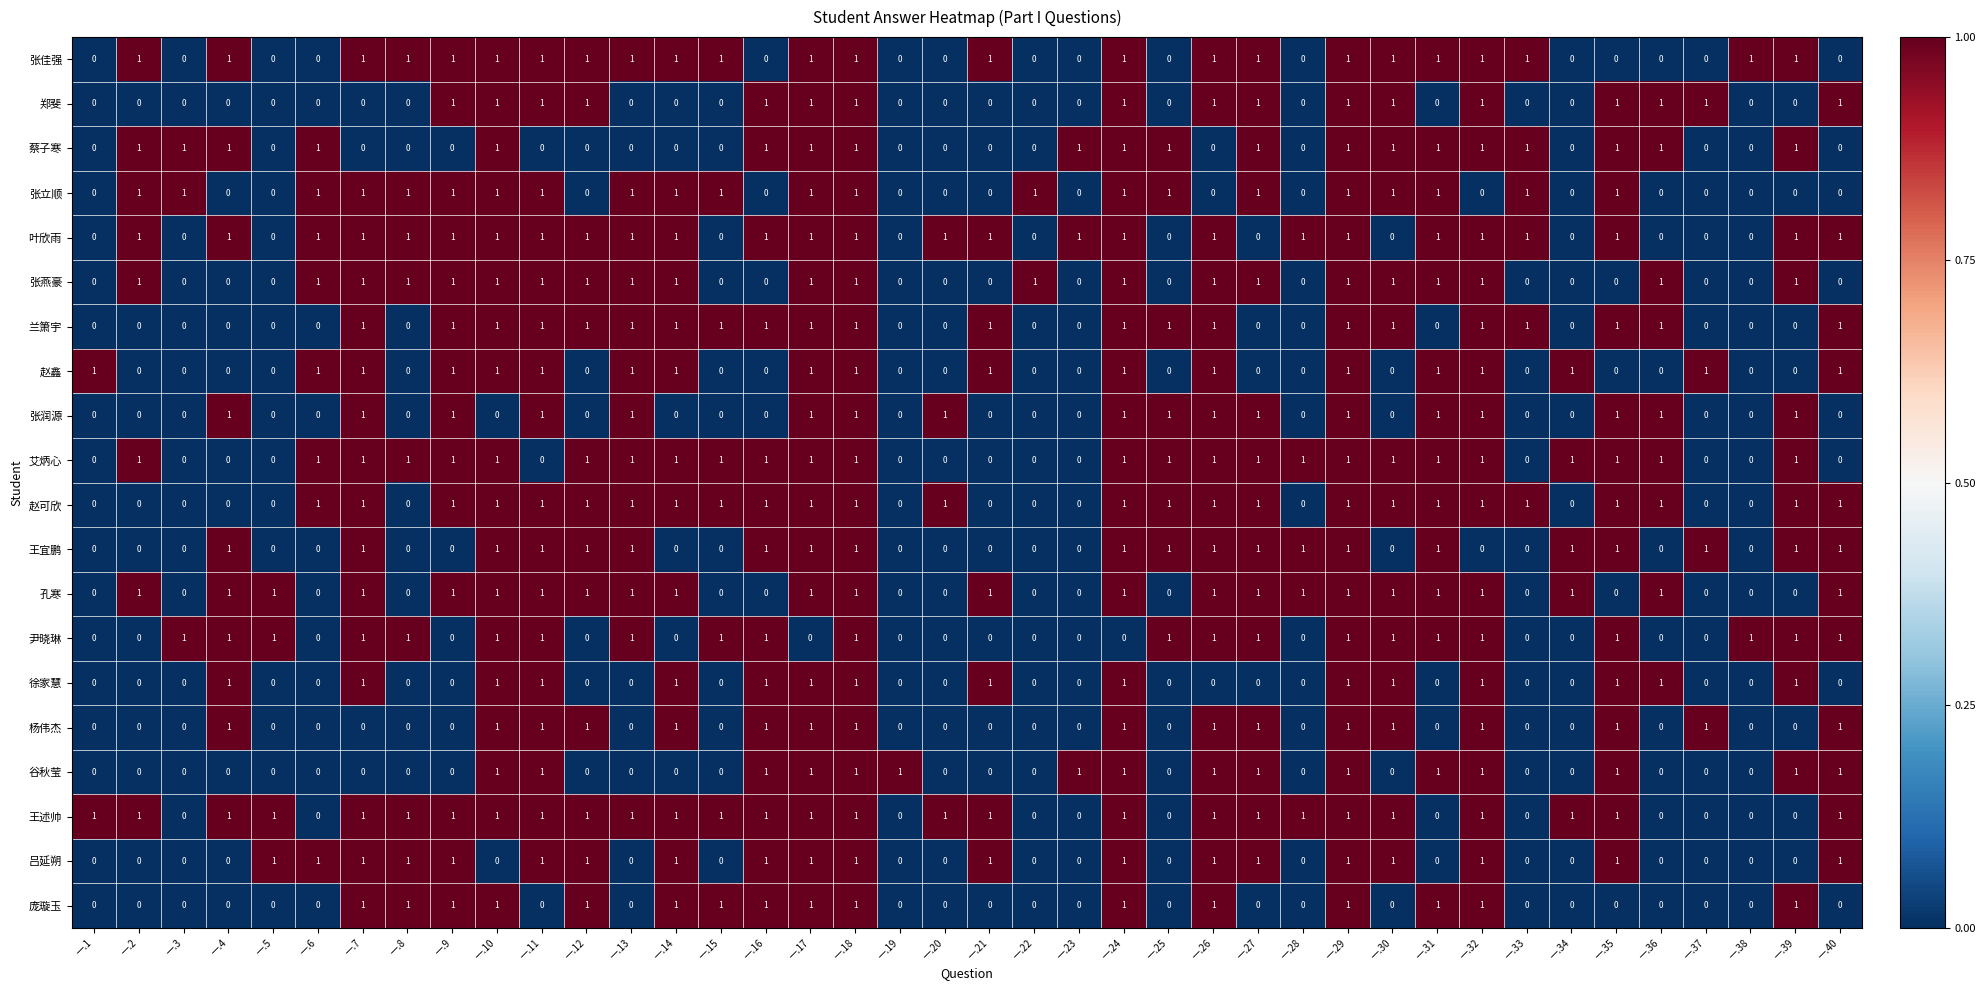

What is the sum of all 吕延朔 values?

20